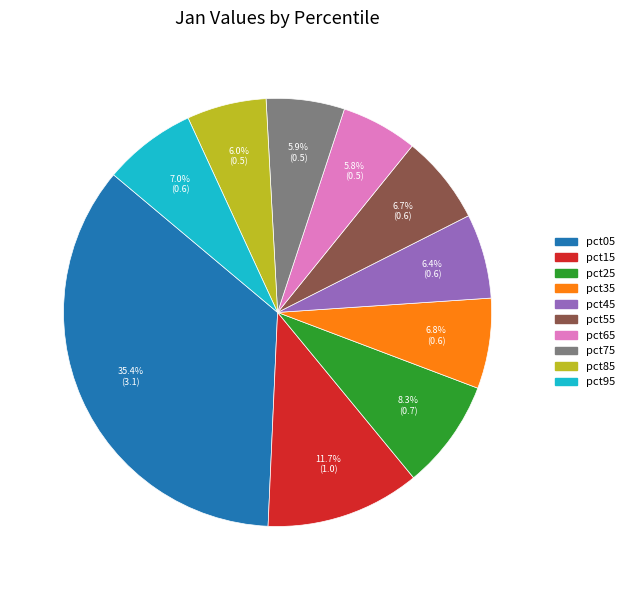

To the nearest percent, what is the combined percentage of pct75 and pct15?

18%